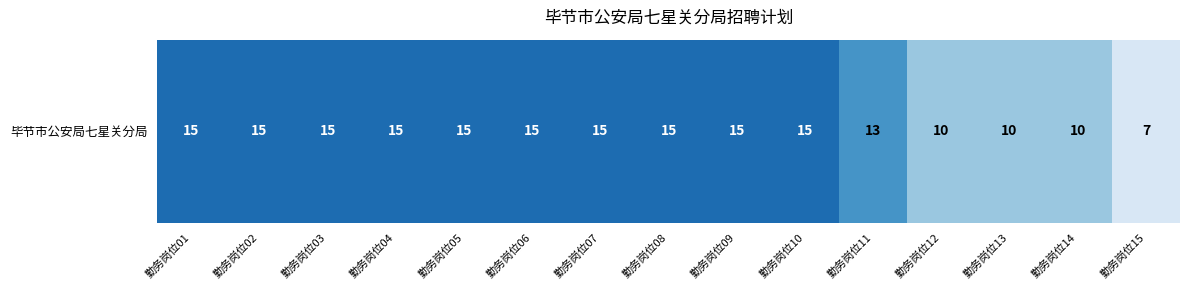

List the labels in order of value, largest first.

勤务岗位01, 勤务岗位02, 勤务岗位03, 勤务岗位04, 勤务岗位05, 勤务岗位06, 勤务岗位07, 勤务岗位08, 勤务岗位09, 勤务岗位10, 勤务岗位11, 勤务岗位12, 勤务岗位13, 勤务岗位14, 勤务岗位15